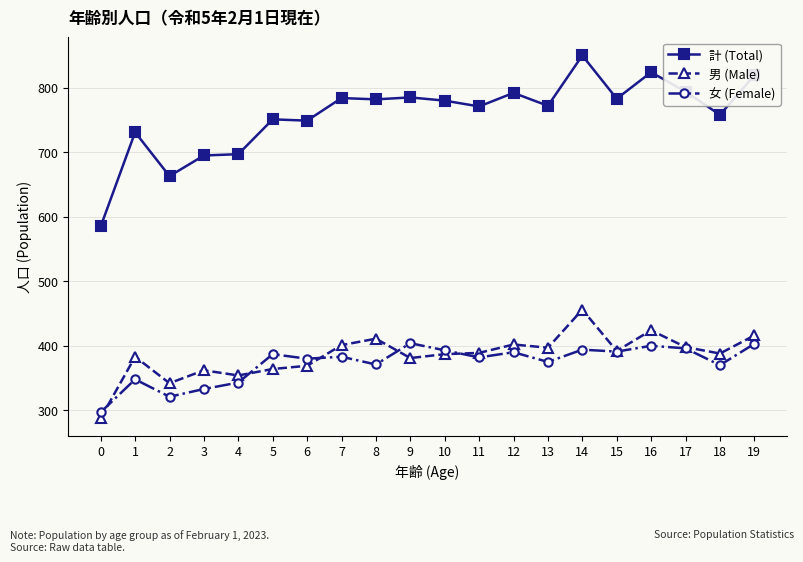

What is the maximum value for 男 (Male)?

456